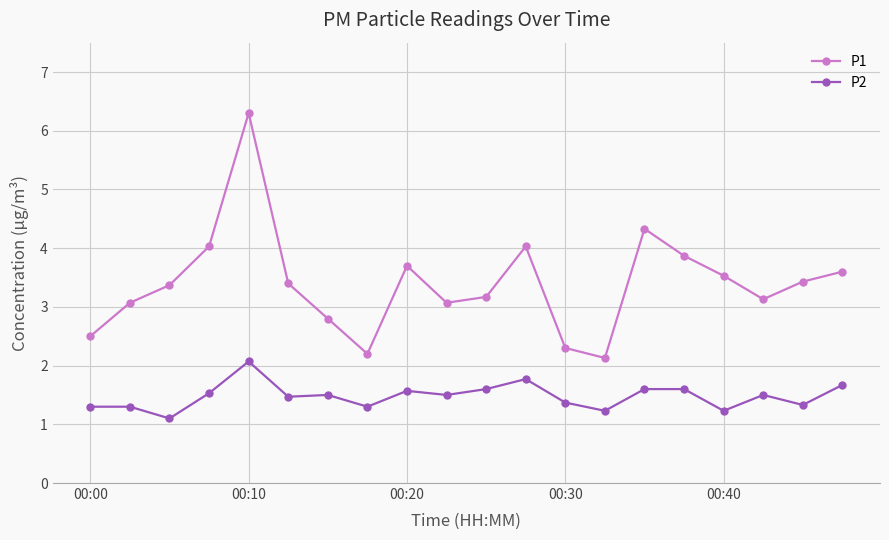

True or false: P1 and P2 intersect in this chart.

False